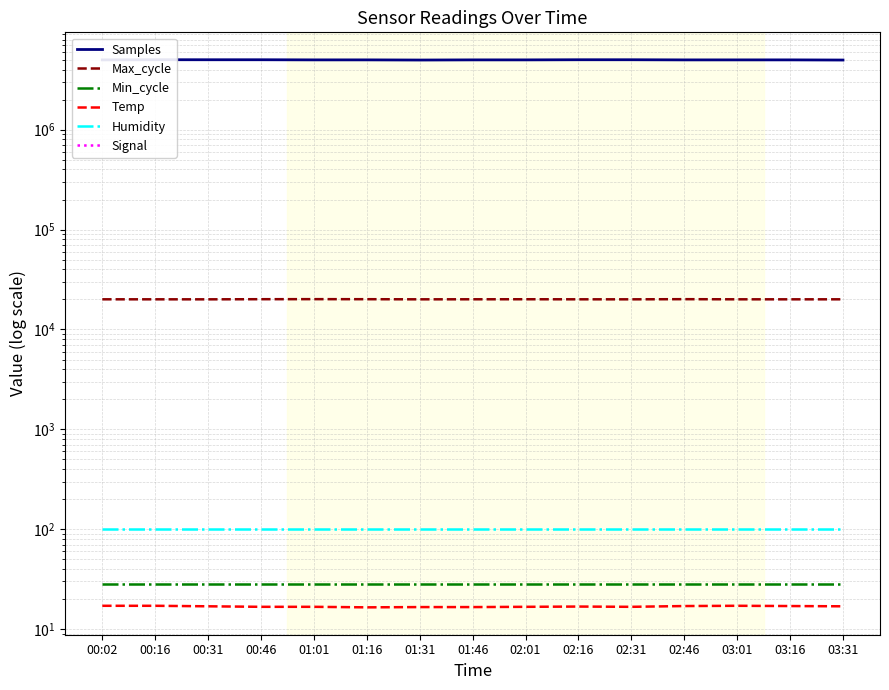

What are all the series names shown in the legend?

Samples, Max_cycle, Min_cycle, Temp, Humidity, Signal